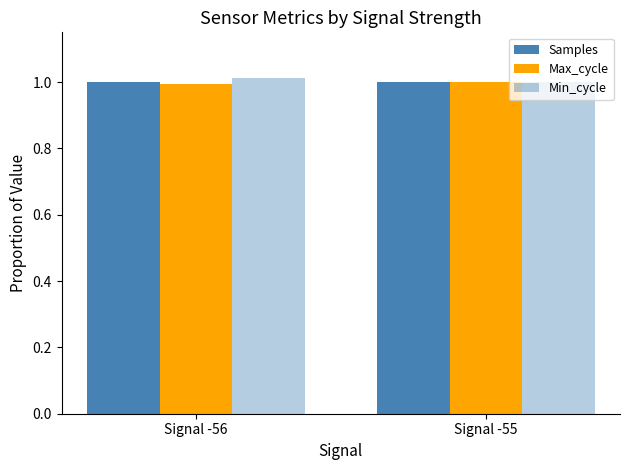

What is the value of the Max_cycle bar at the 1st from the left?

1.0